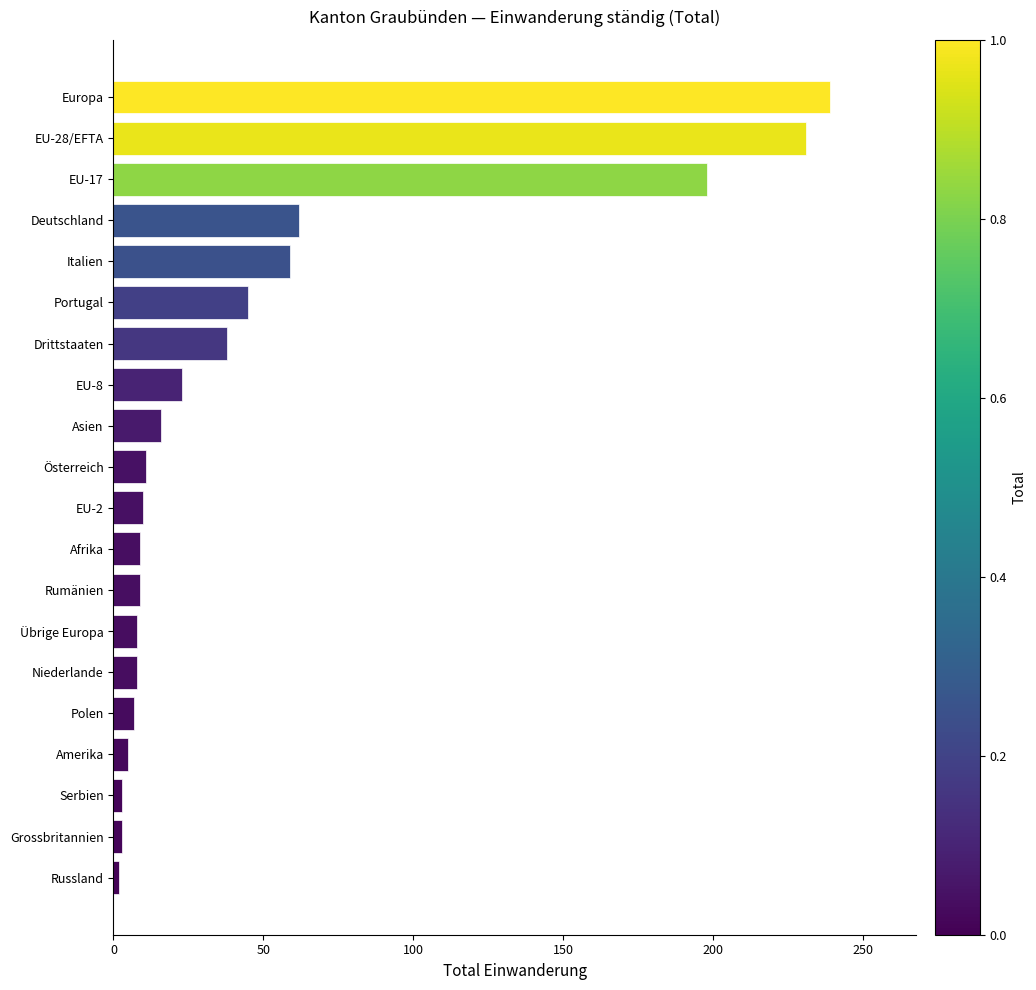

Count the number of categories in the chart.

20